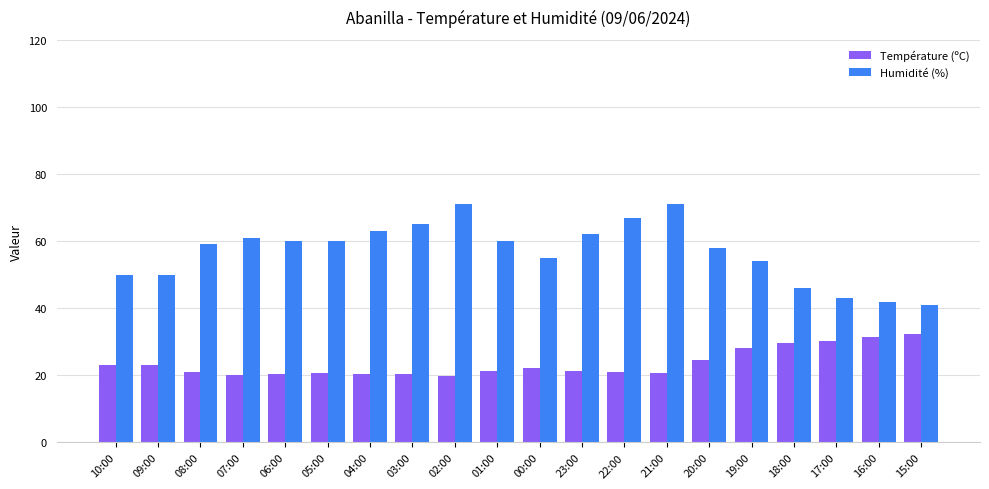

What is the spread (max minus min) of values at 01:00?

38.7